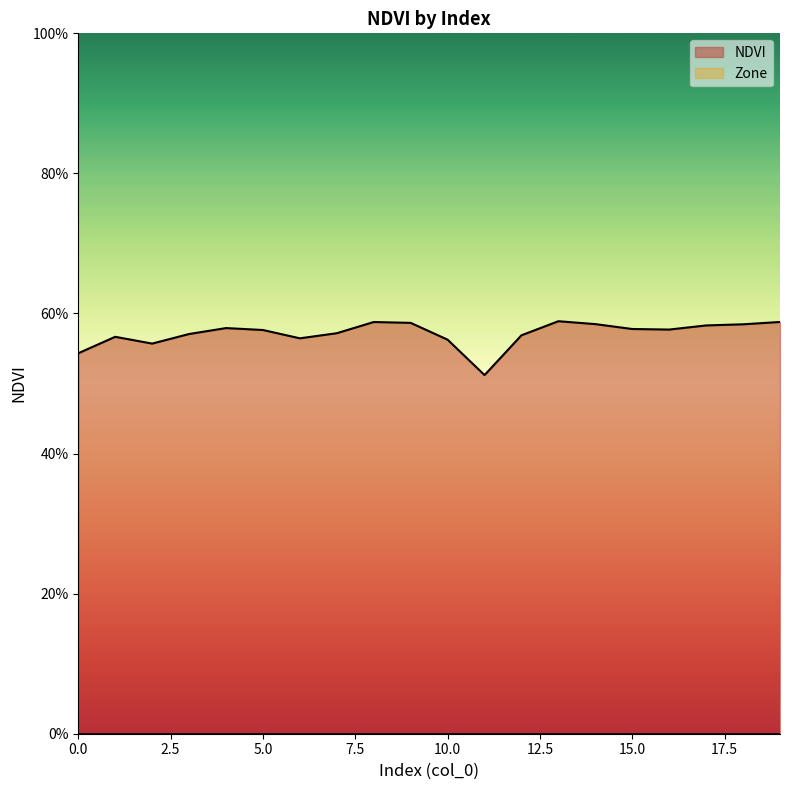

How many lines are shown in the chart?

1